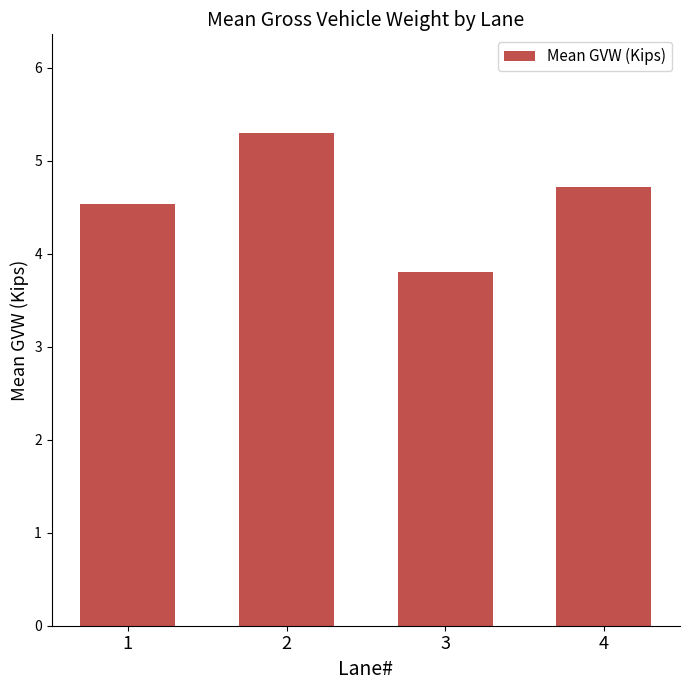

What is the value of the 3rd bar from the left?

3.8